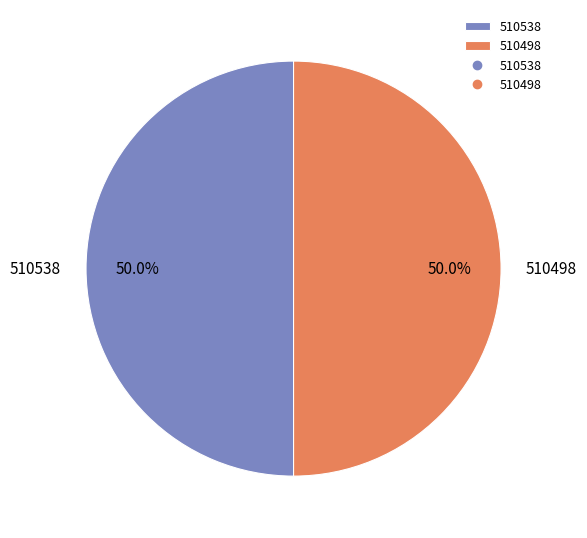

To the nearest percent, what percentage of the pie is 510498?

50%